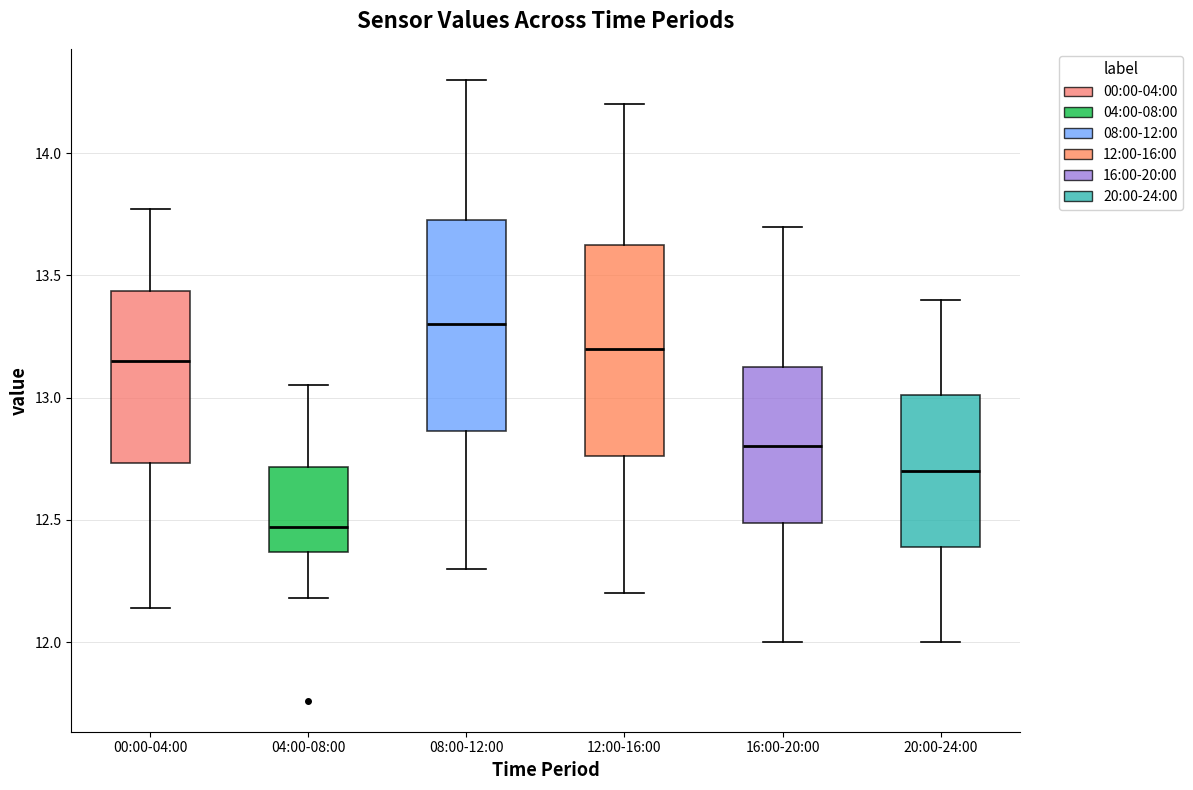

Reading left to right, transcribe this box plot: for each box, give where its median line is, the range the box spans, and where its two whiskers end, as read against the y-axis. The values are not printed on the chart, so give them approximately, as read against the axis.

00:00-04:00: median 13.15, box 12.75 to 13.45, whiskers 12.15 to 13.75
04:00-08:00: median 12.45, box 12.35 to 12.70, whiskers 12.20 to 13.05
08:00-12:00: median 13.30, box 12.85 to 13.75, whiskers 12.30 to 14.30
12:00-16:00: median 13.20, box 12.75 to 13.65, whiskers 12.20 to 14.20
16:00-20:00: median 12.80, box 12.50 to 13.15, whiskers 12.00 to 13.70
20:00-24:00: median 12.70, box 12.40 to 13.00, whiskers 12.00 to 13.40